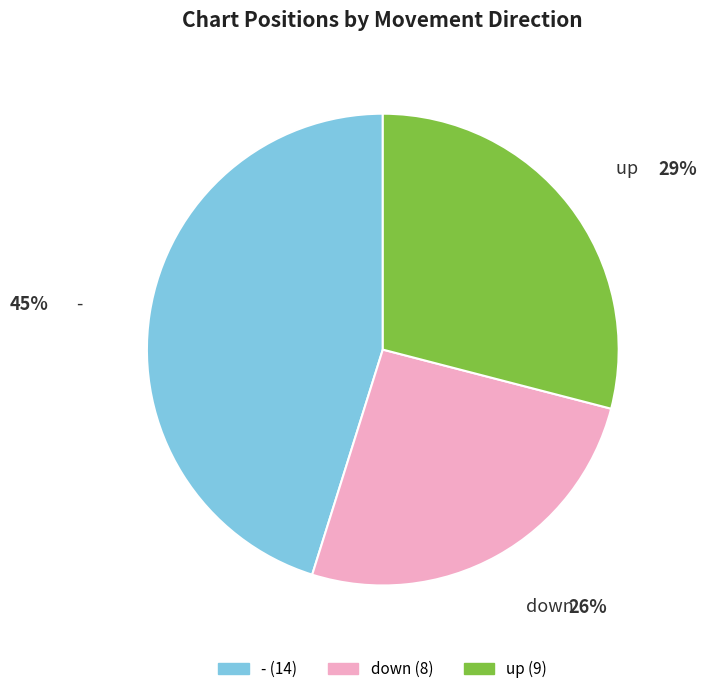

True or false: up accounts for 39% of the total.

False